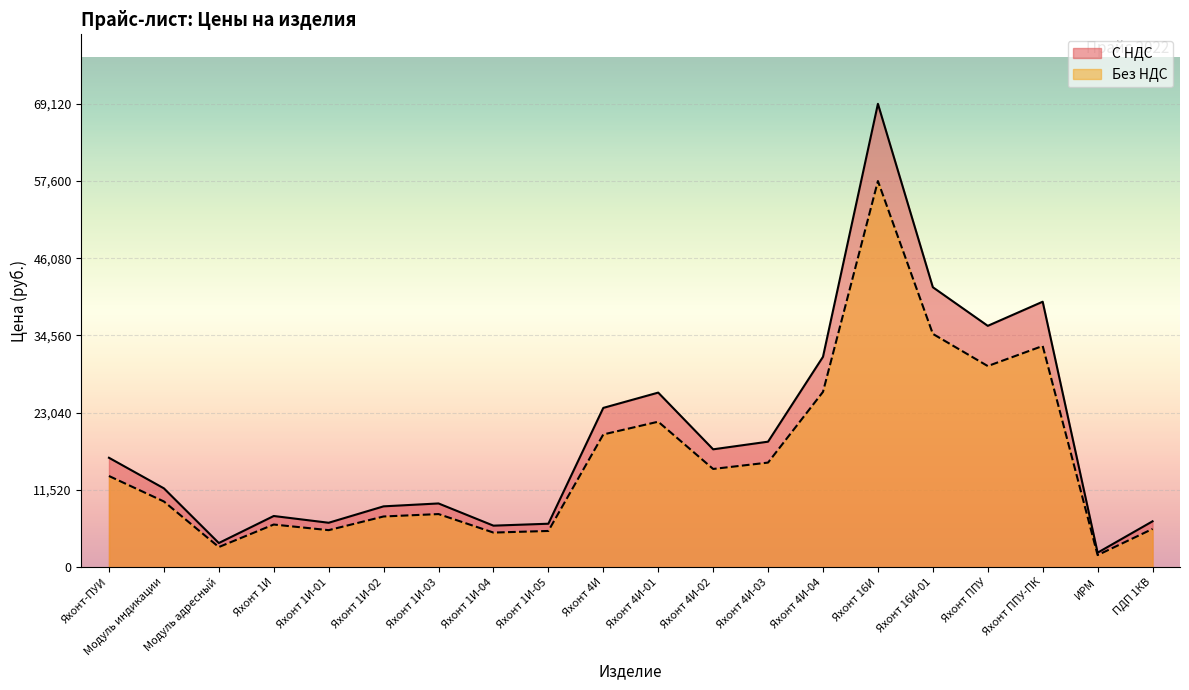

List the series in order of their overall mean, highest first.

С НДС, Без НДС